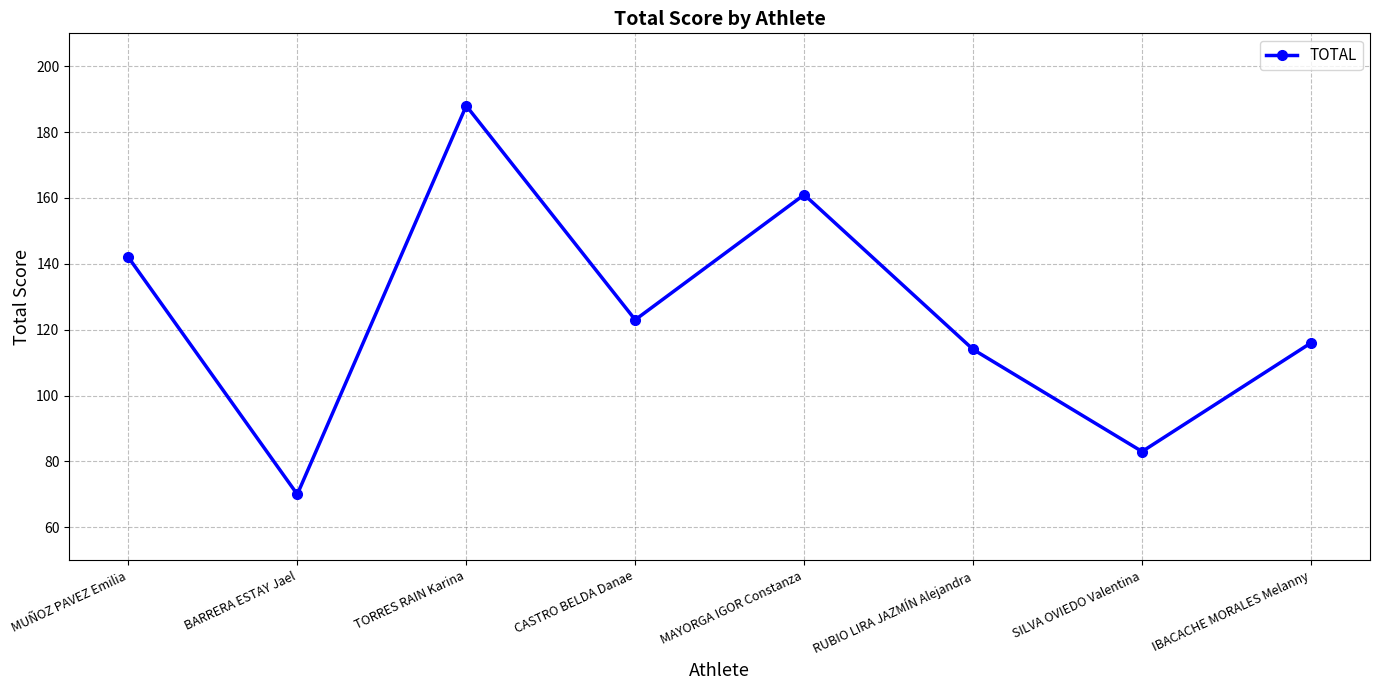

List the labels in order of value, largest first.

TORRES RAIN Karina, MAYORGA IGOR Constanza, MUÑOZ PAVEZ Emilia, CASTRO BELDA Danae, IBACACHE MORALES Melanny, RUBIO LIRA JAZMÍN Alejandra, SILVA OVIEDO Valentina, BARRERA ESTAY Jael